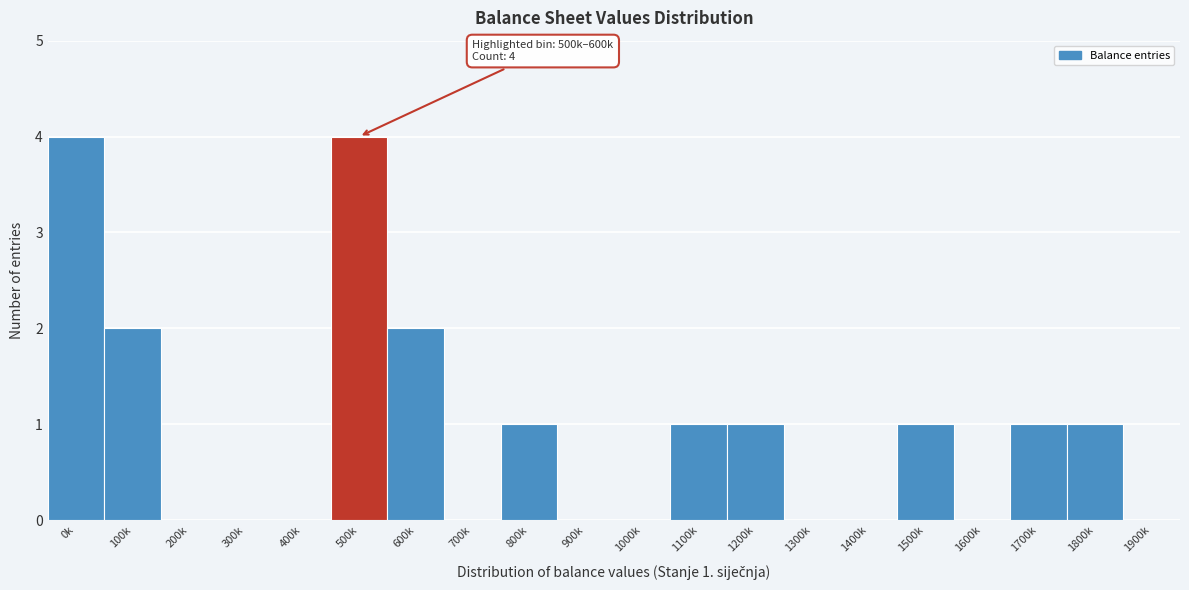

Reading left to right, transcribe all the data shown in this chart.

0k=4	100k=2	200k=0	300k=0	400k=0	500k=4	600k=2	700k=0	800k=1	900k=0	1000k=0	1100k=1	1200k=1	1300k=0	1400k=0	1500k=1	1600k=0	1700k=1	1800k=1	1900k=0